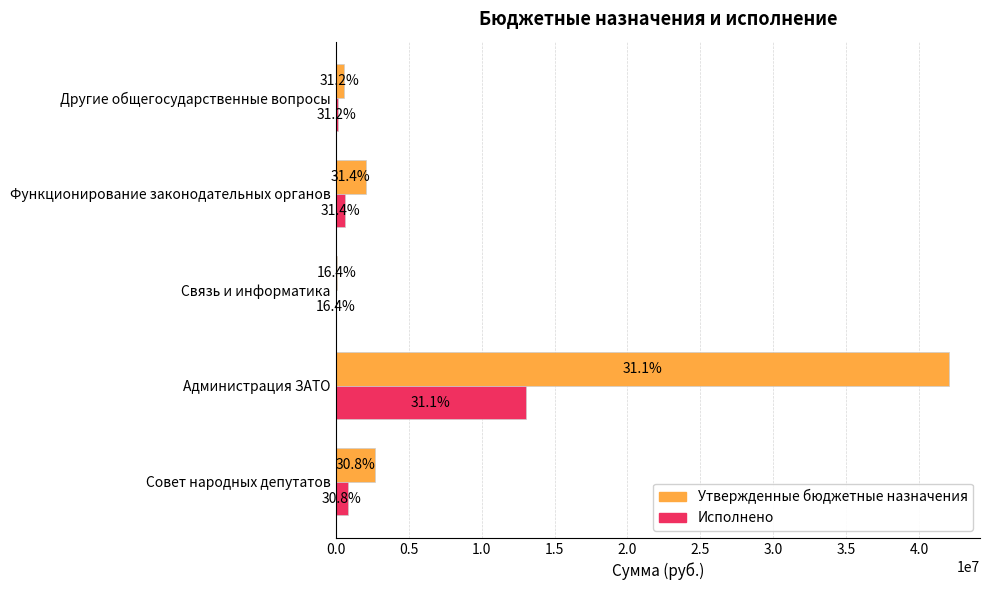

What are all the series names shown in the legend?

Утвержденные бюджетные назначения, Исполнено